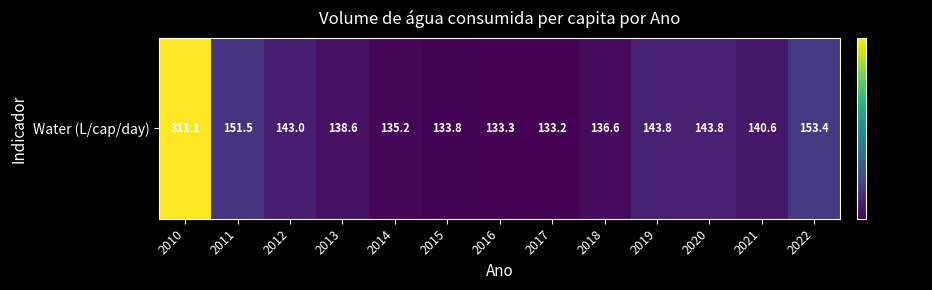

At which label does the data first exceed 140?

2010